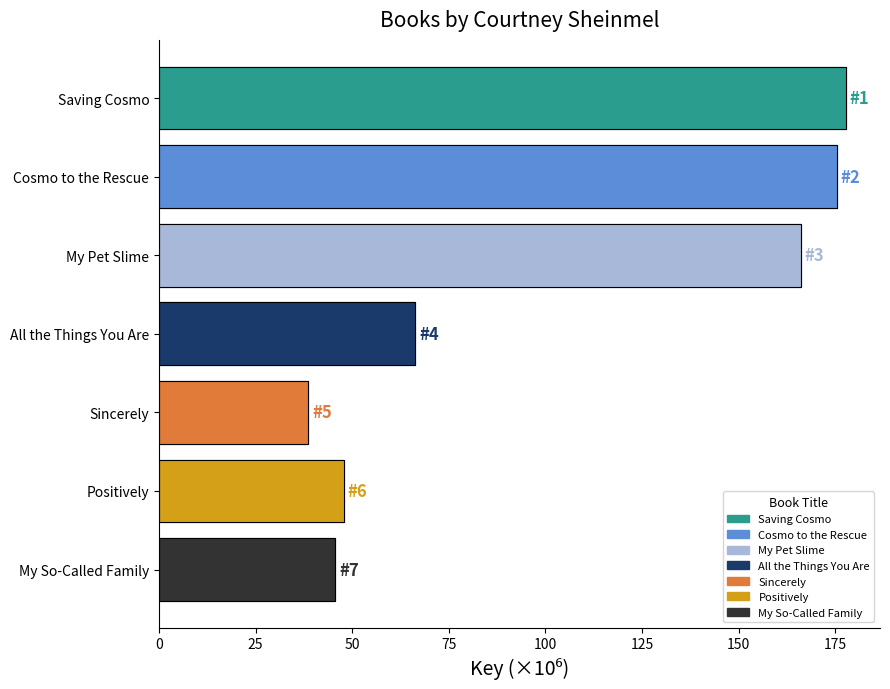

What is the label of the 3rd bar from the right?

Sincerely